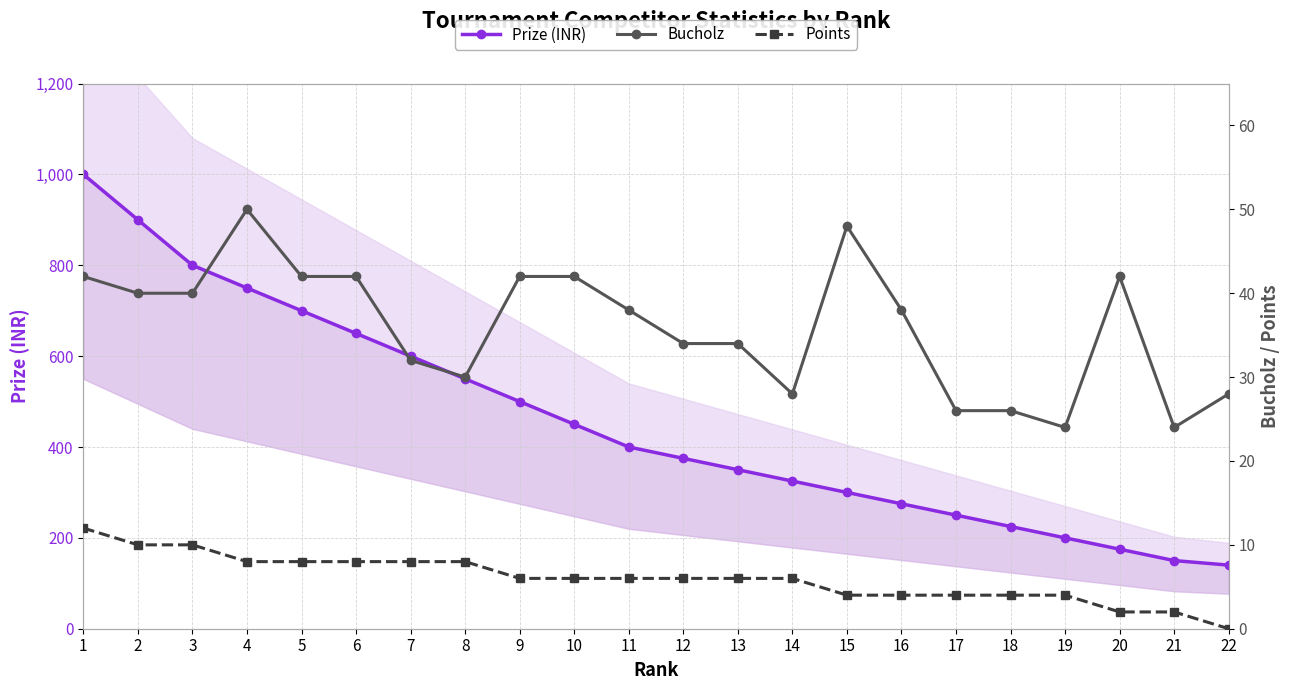

True or false: Points has a value of 4 at 16.

True